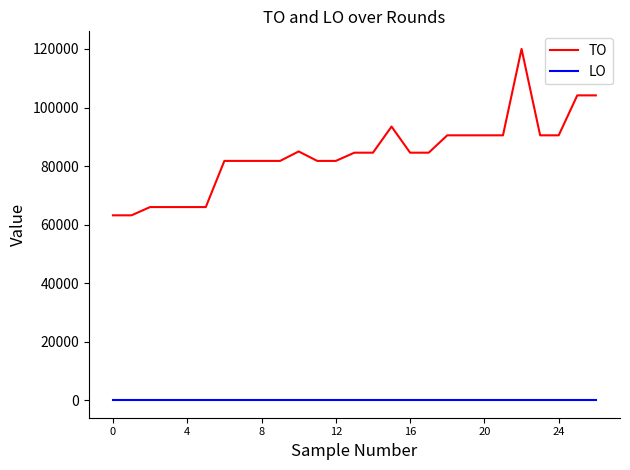

True or false: TO and LO intersect in this chart.

False